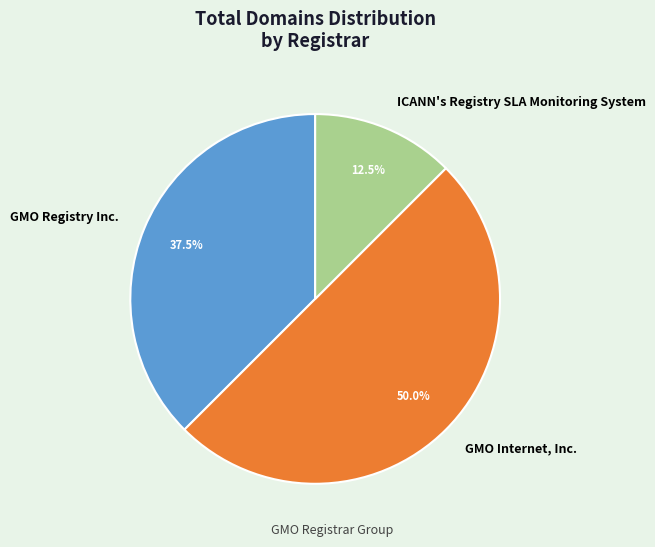

Rank the categories by value from lowest to highest.

ICANN's Registry SLA Monitoring System, GMO Registry Inc., GMO Internet, Inc.